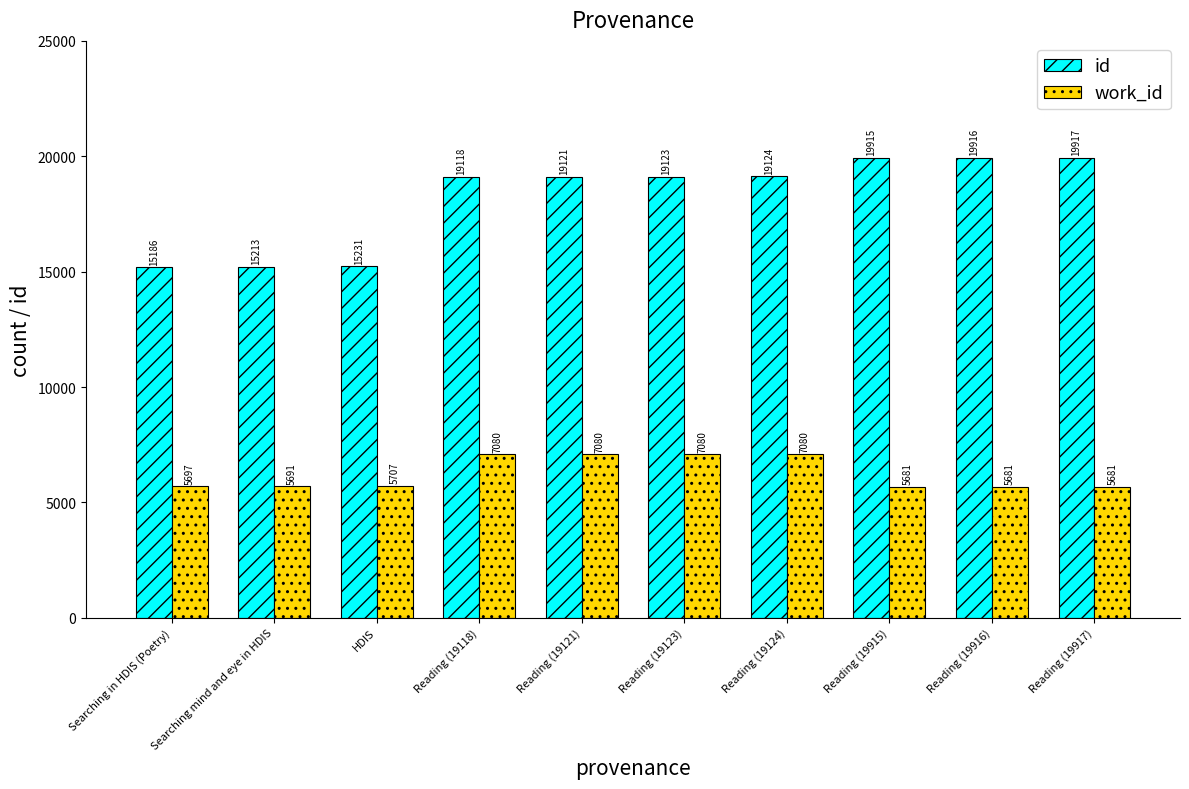

What is the lowest value of the work_id series?

5681